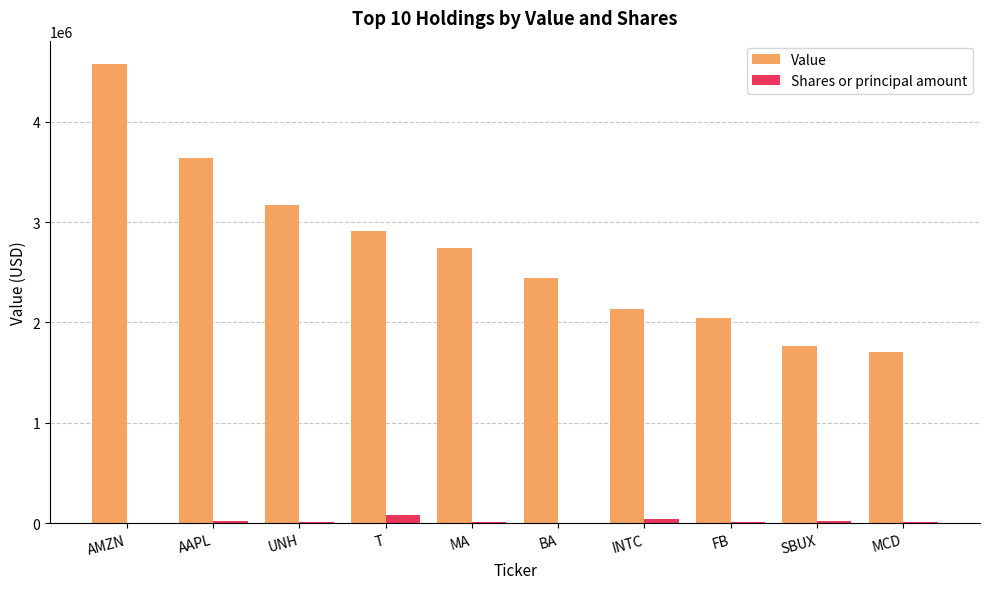

Between AMZN and MCD, which series saw the biggest shift?

Value